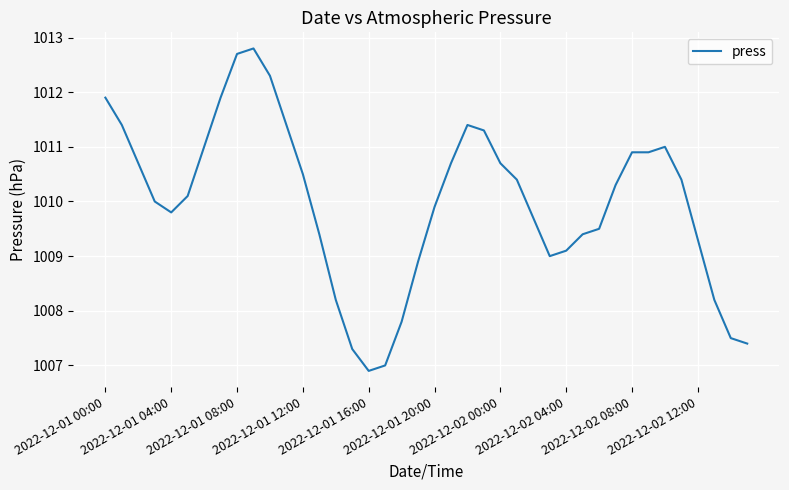

What is the minimum value shown in the chart?

1006.9